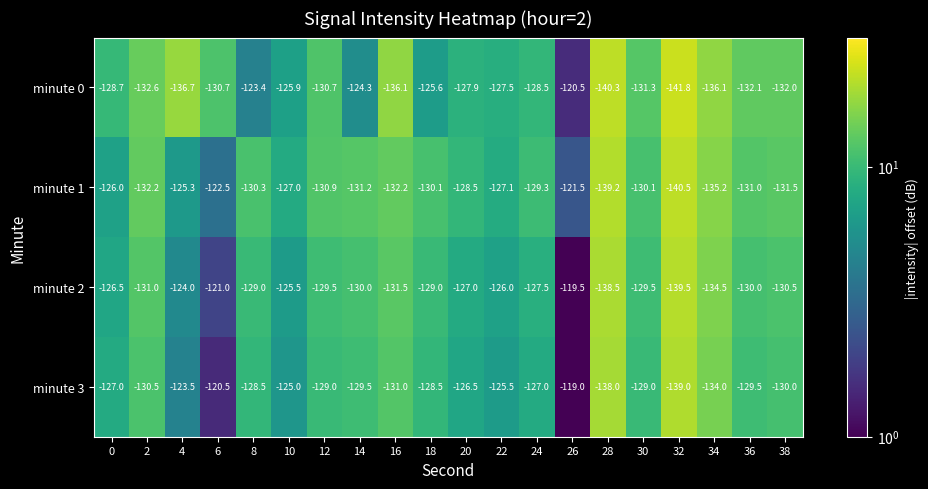

What is the approximate value of minute 2 at 22?

-126.0